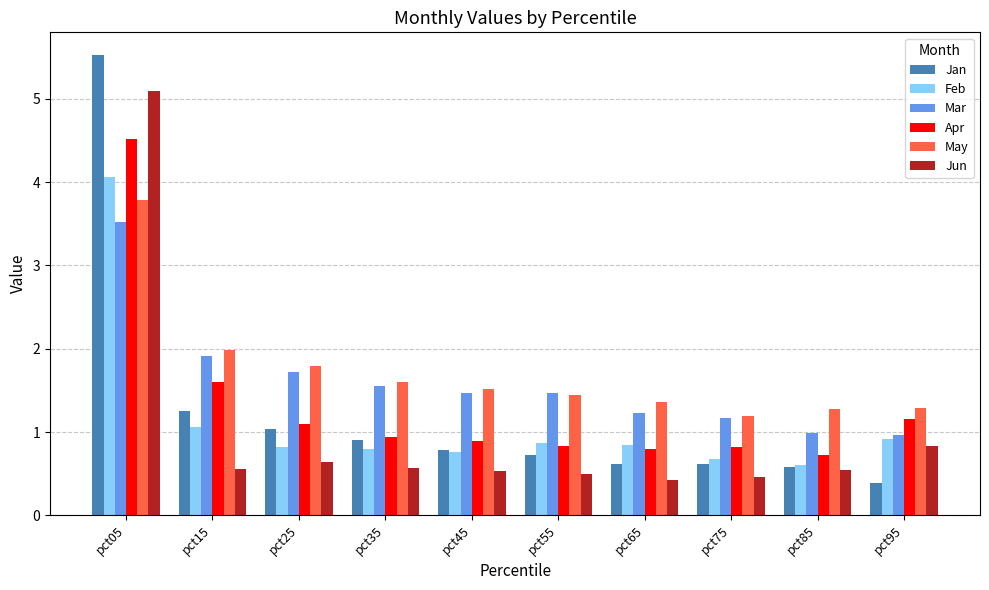

What is the sum of the May values at pct05 and pct45?

5.3